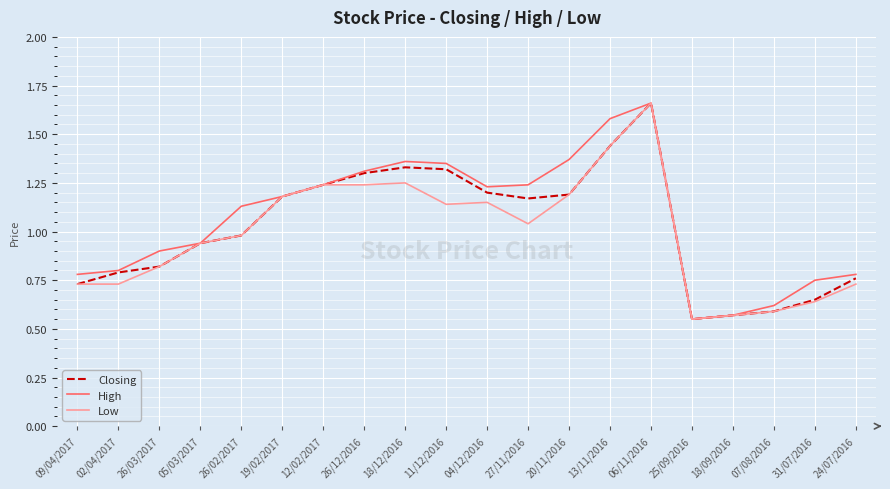

At which label does High first exceed 1?

26/02/2017